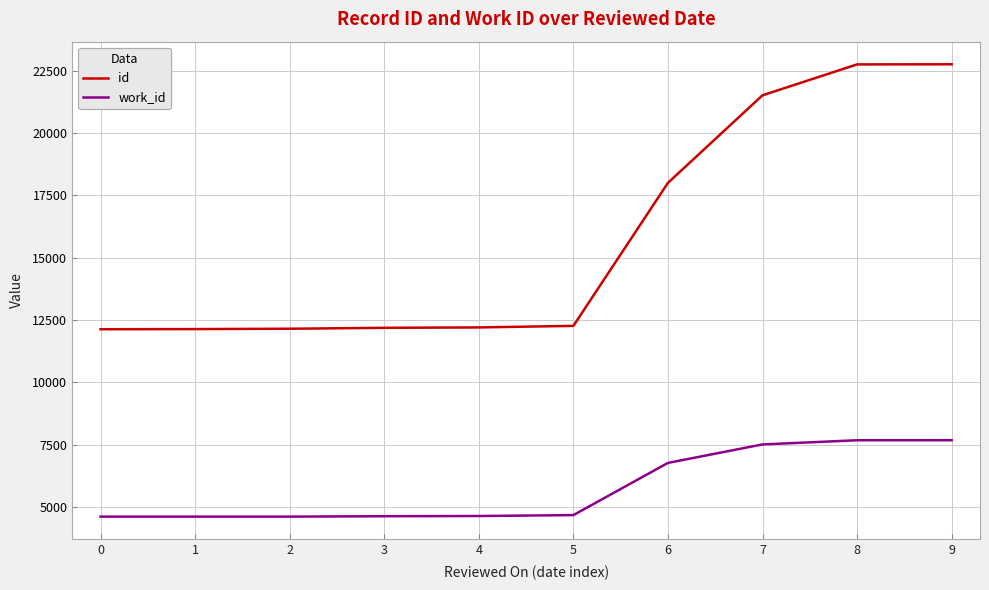

At 8, list the series in order from largest to smallest.

id, work_id